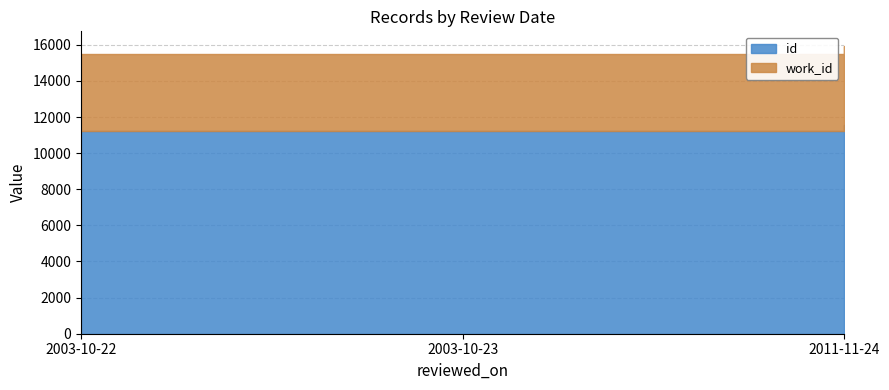

List the series in order of their overall mean, highest first.

id, work_id